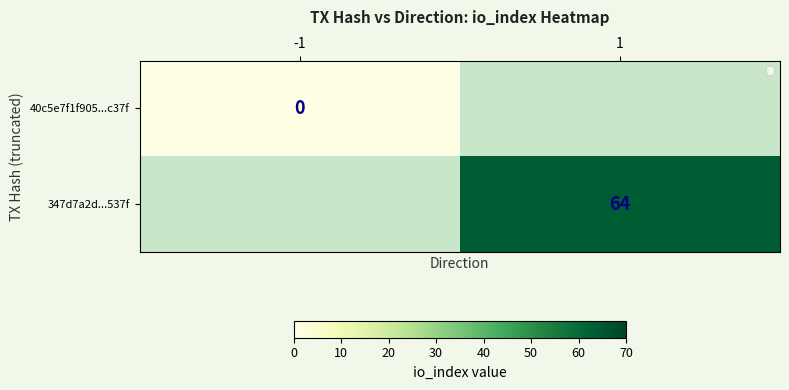

Is the value of 347d7a2d...537f at 1 greater than the value of 40c5e7f1f905...c37f at -1?

Yes